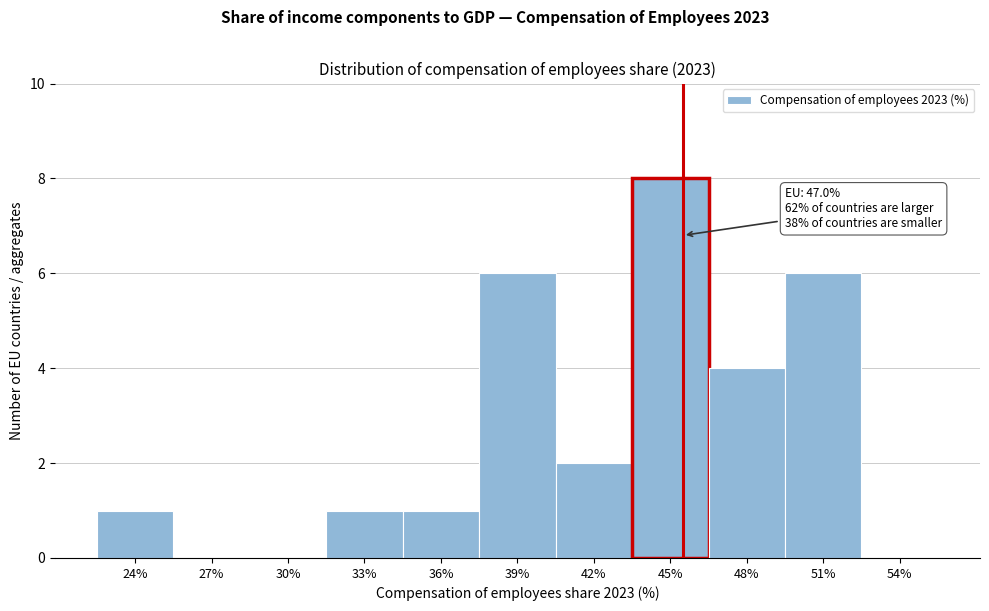

Reading left to right, transcribe all the data shown in this chart.

24%=1	27%=0	30%=0	33%=1	36%=1	39%=6	42%=2	45%=8	48%=4	51%=6	54%=0